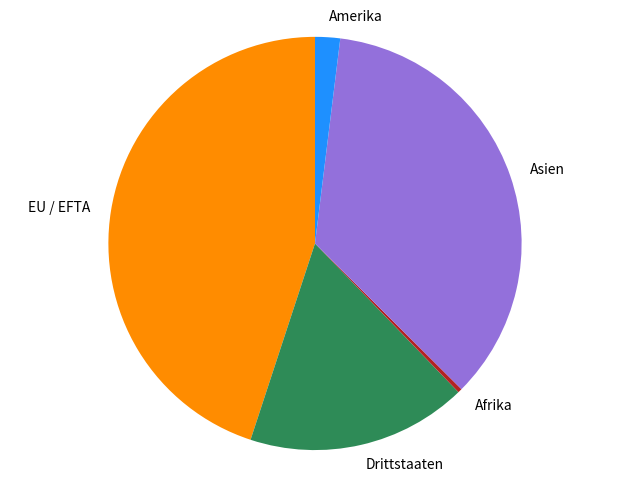

Is there a majority slice in this chart?

No